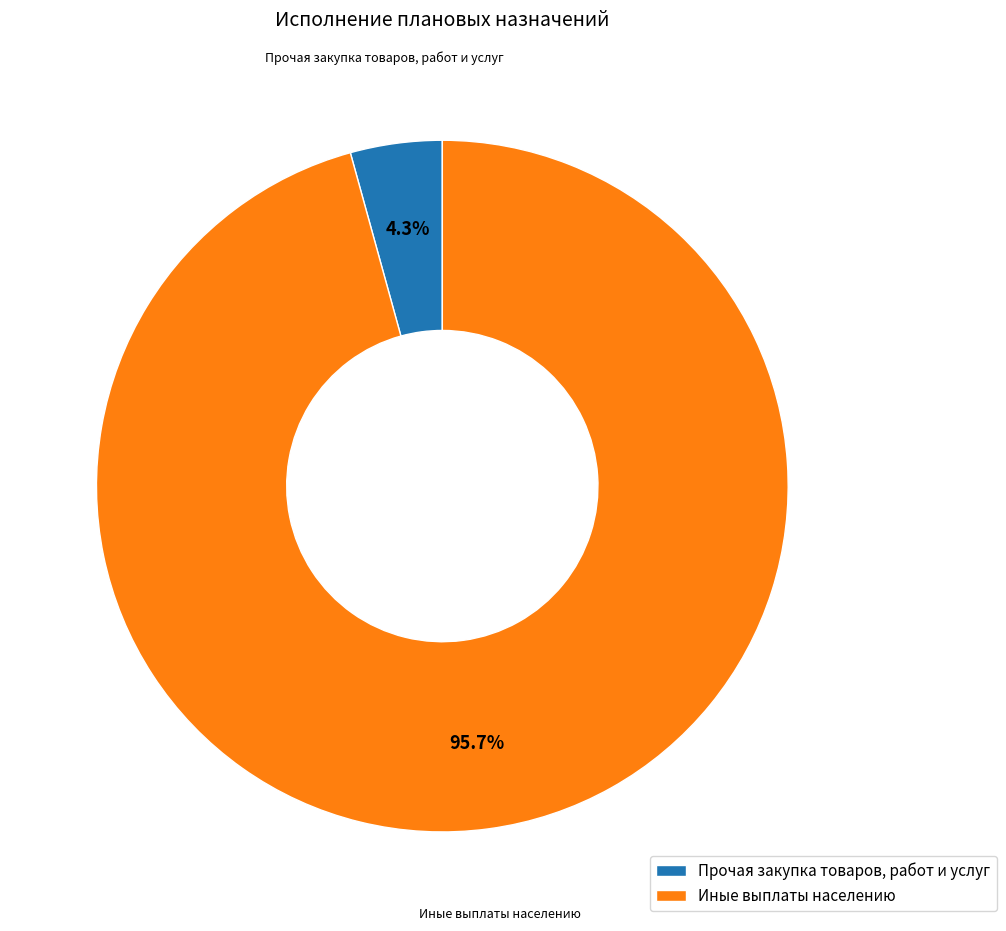

Count the number of slices in the pie.

2